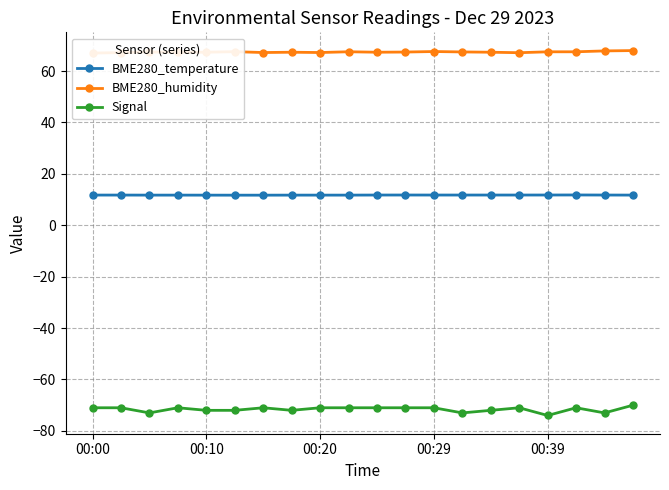

At how many categories does at least one series exceed -40?

20